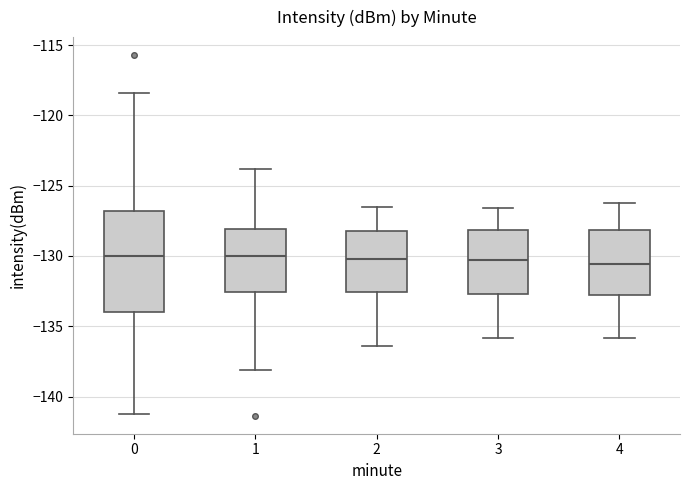

Reading left to right, read every box against the y-axis: the position of its median line, the range the box covers, and the ends of its whiskers. The values are not printed on the chart, so give them approximately, as read against the axis.

0: median -130.0, box -134.0 to -127.0, whiskers -141.0 to -118.5
1: median -130.0, box -132.5 to -128.0, whiskers -138.0 to -124.0
2: median -130.0, box -132.5 to -128.0, whiskers -136.5 to -126.5
3: median -130.5, box -132.5 to -128.0, whiskers -136.0 to -126.5
4: median -130.5, box -133.0 to -128.0, whiskers -136.0 to -126.0